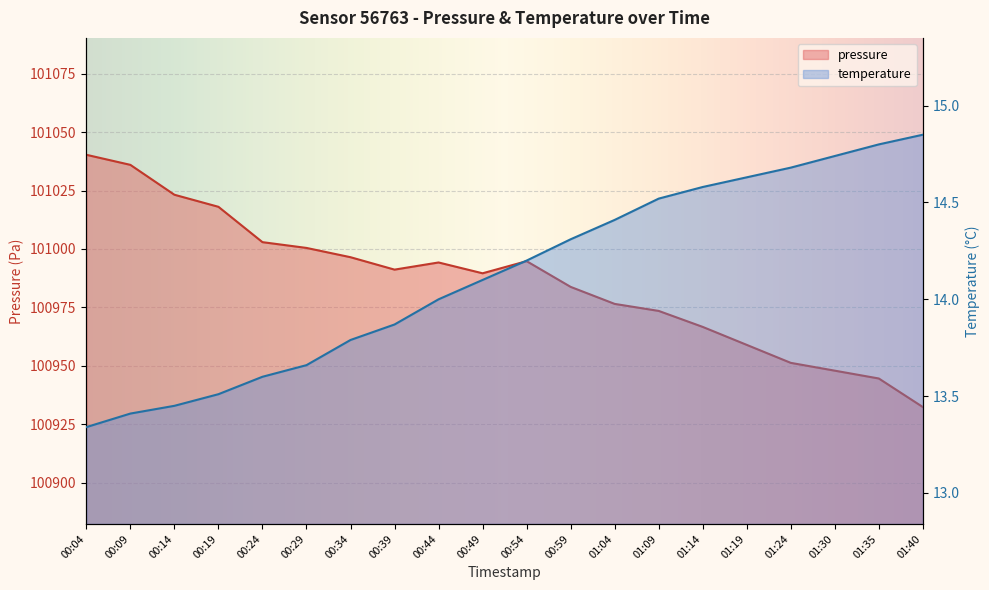

What is the sum of all pressure values?

2019722.6